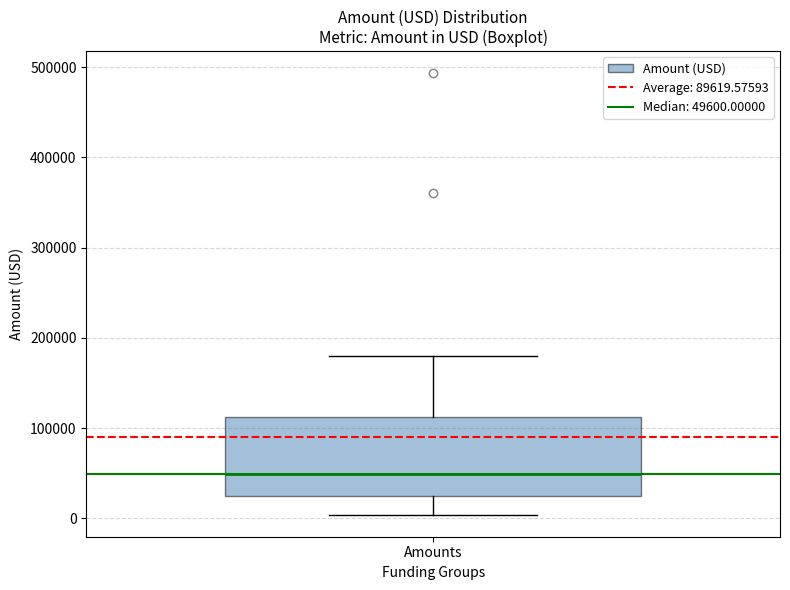

Transcribe this box plot: give where the median line is, the range the box spans, and where the two whiskers end, as read against the y-axis. The values are not printed on the chart, so give them approximately, as read against the axis.

median 50000, box 20000 to 110000, whiskers 0 to 180000